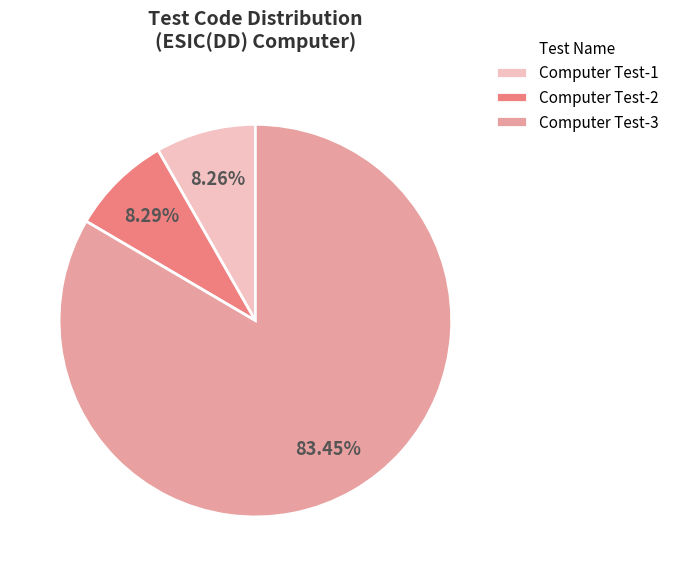

To the nearest percent, what portion does Computer Test-3 represent?

83%